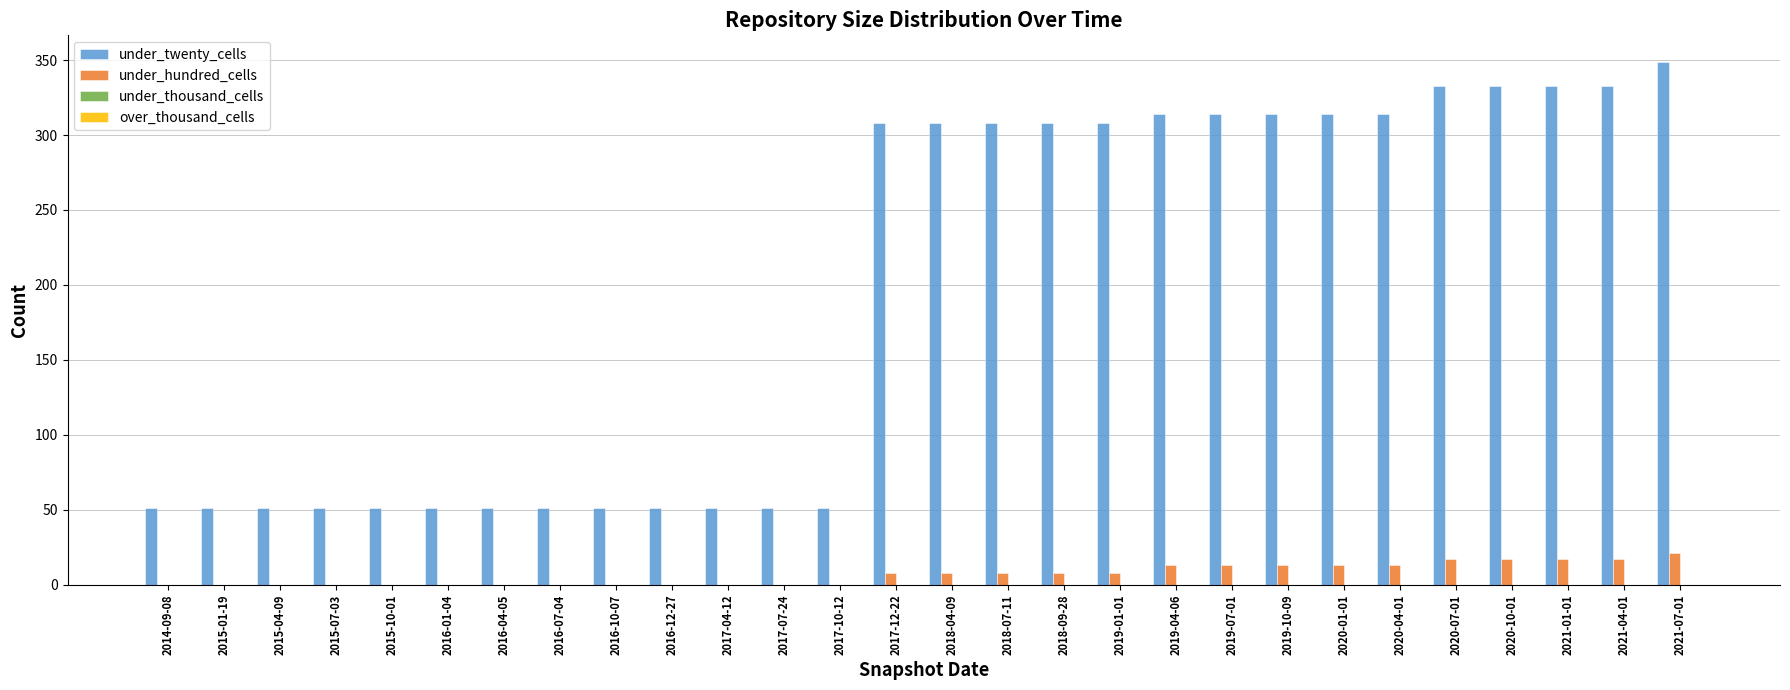

Which series has the largest range (max minus min)?

under_twenty_cells